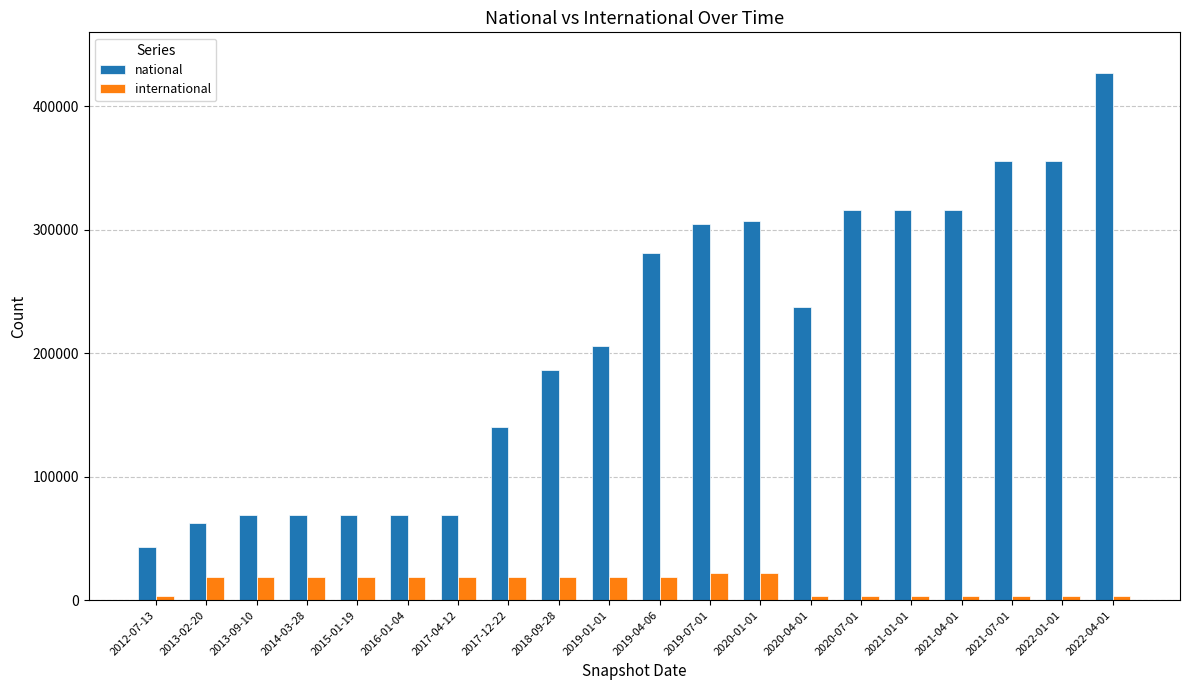

The value of national at 2015-01-19 is 39155. True or false?

False